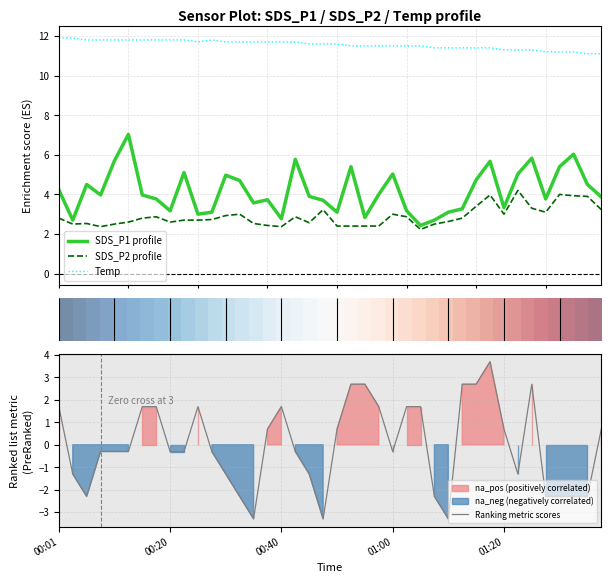

True or false: Temp and SDS_P2 profile cross at least once.

False